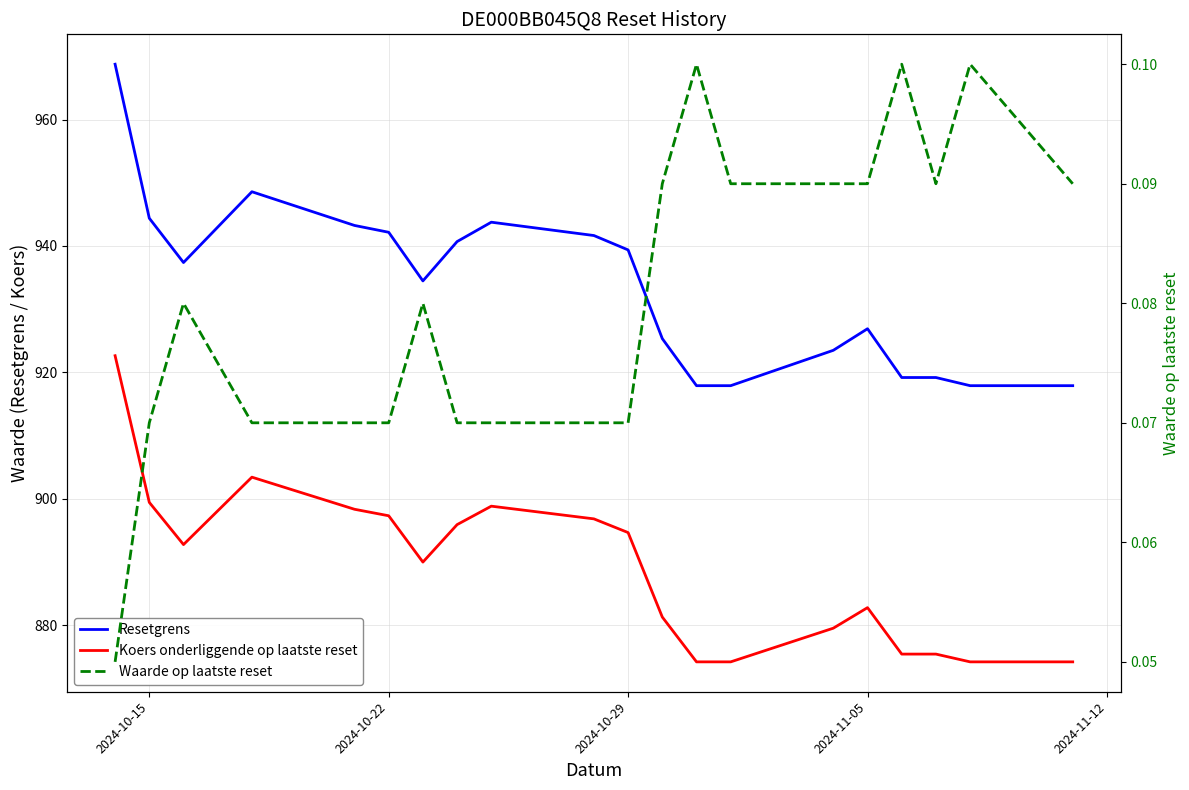

What is the sum of all Resetgrens values?

18670.1